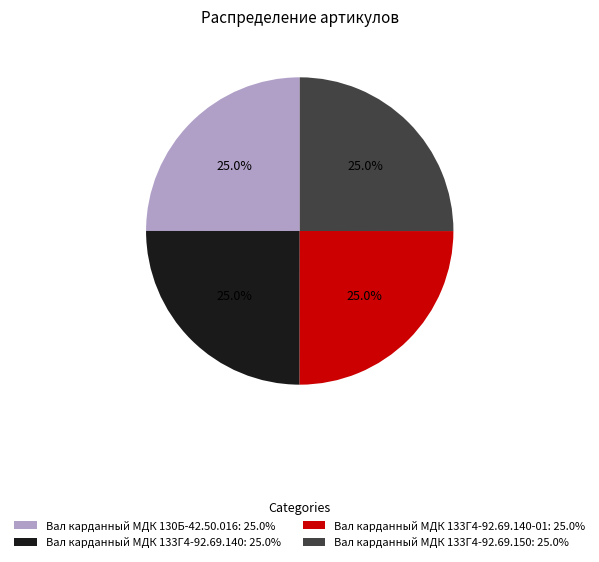

Approximately how many times larger is the value at Вал карданный МДК 130Б-42.50.016: 25.0% compared to Вал карданный МДК 133Г4-92.69.150: 25.0%?

1.0